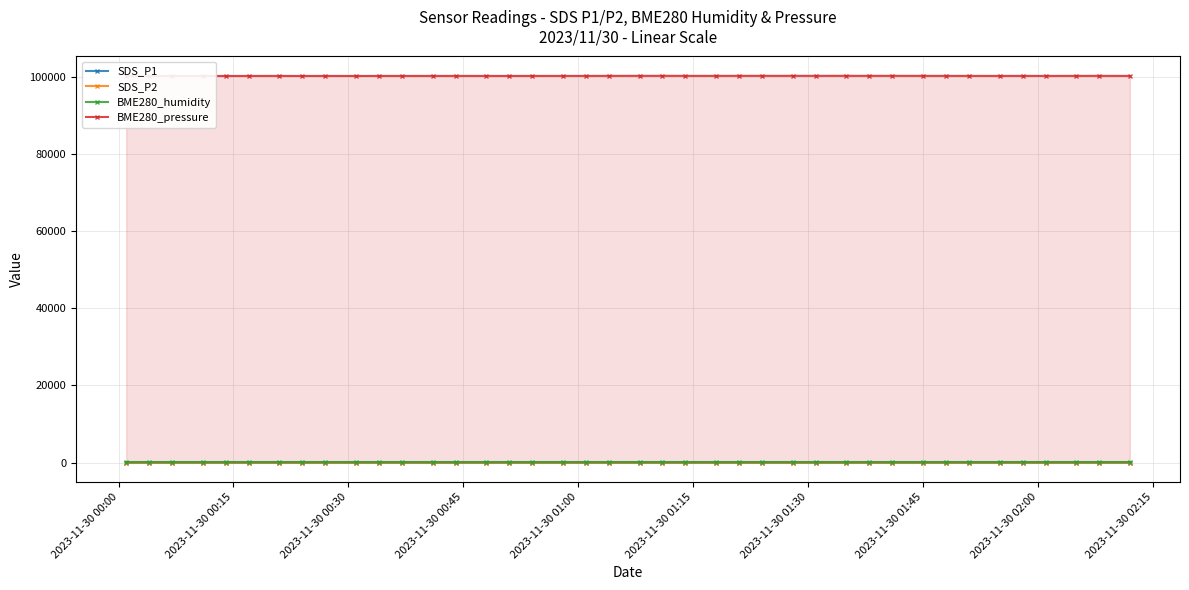

True or false: SDS_P1 has more than 0 points higher than both neighbors.

True